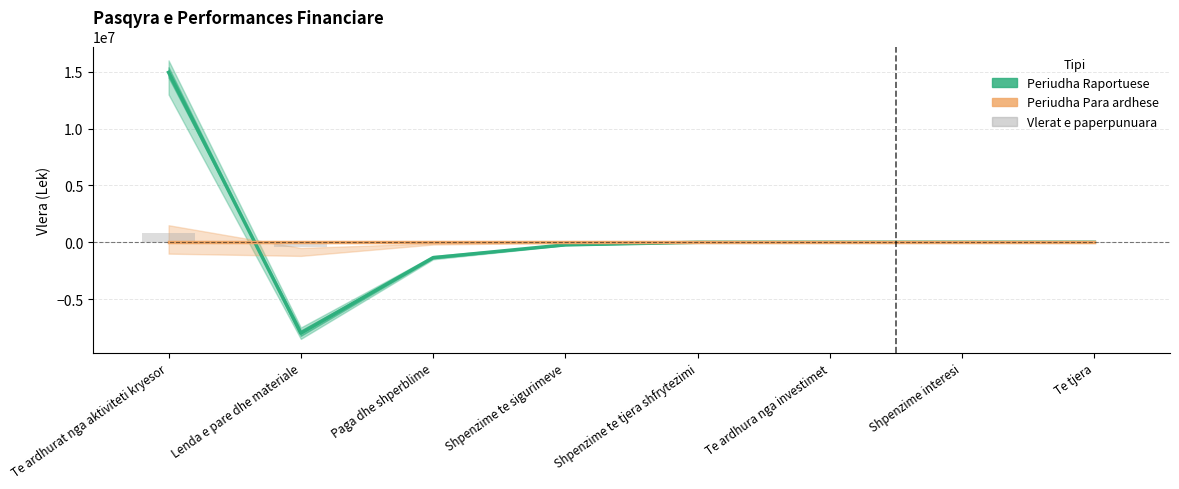

What is the difference between the maximum and minimum values in the Periudha Raportuese series?

22940536